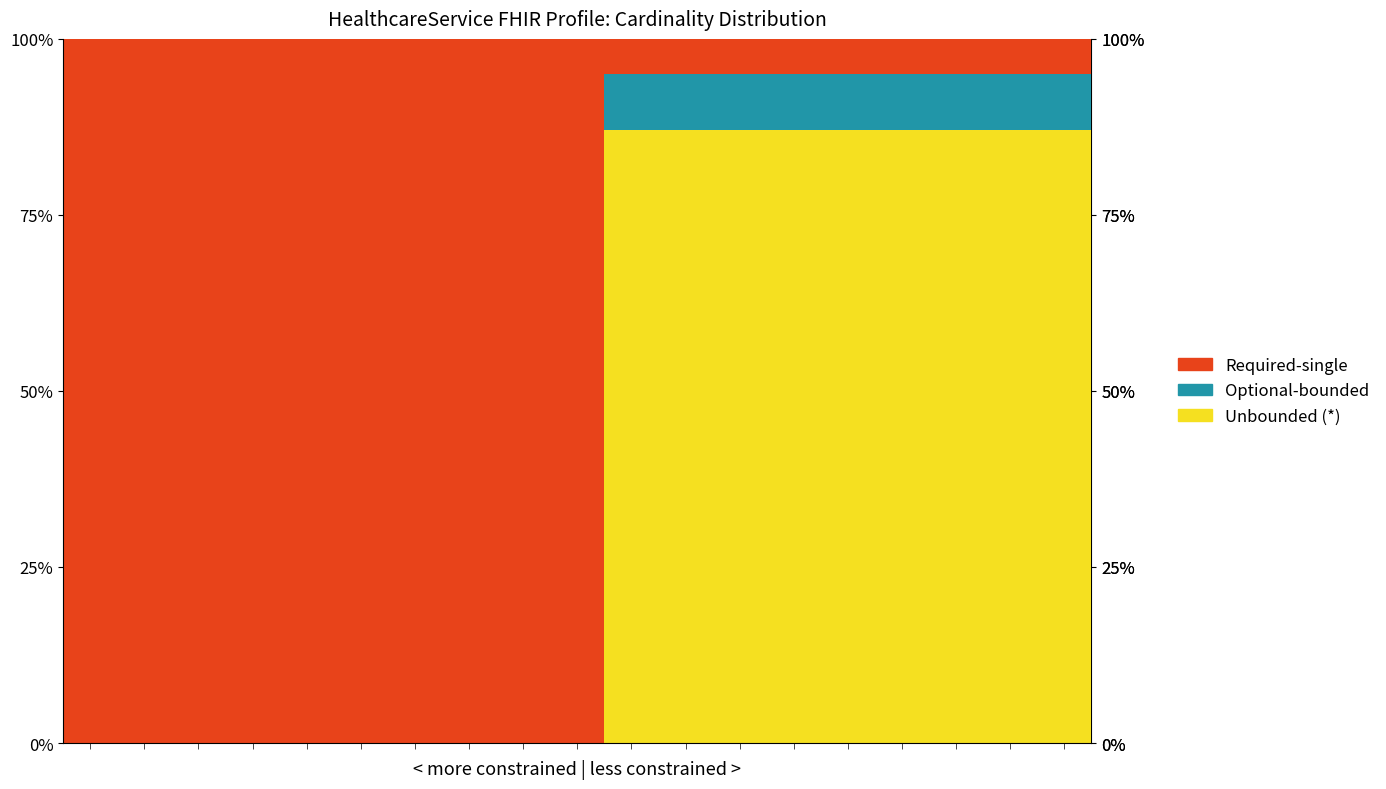

What are all the series names shown in the legend?

Required-single, Optional-bounded, Unbounded (*)